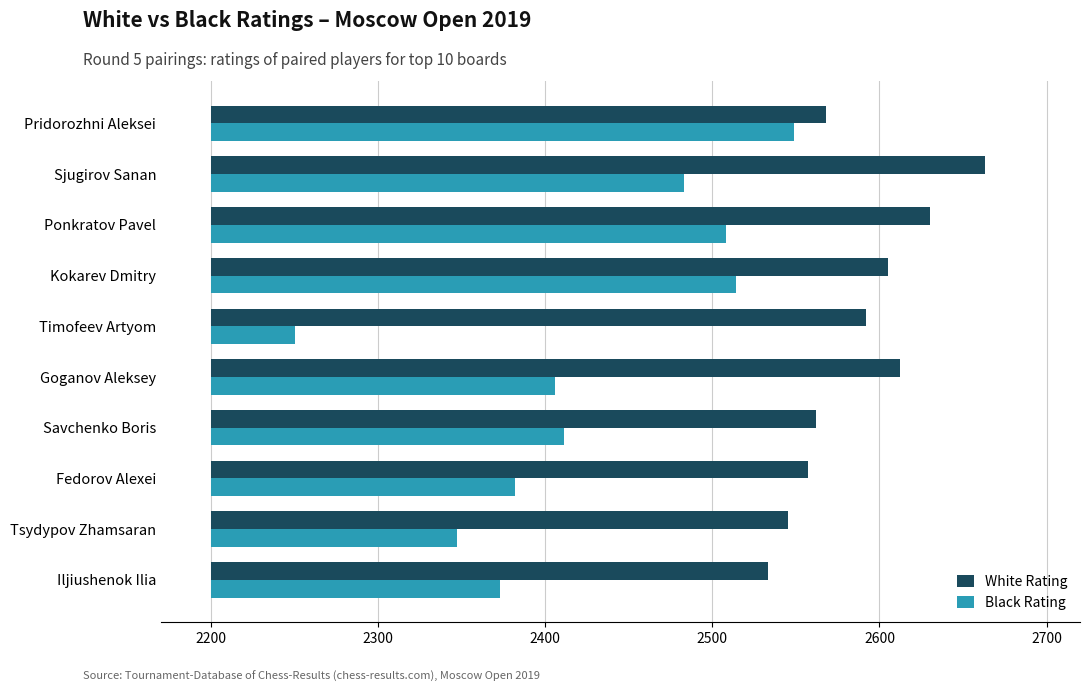

The value of Black Rating at Fedorov Alexei is 303. True or false?

False